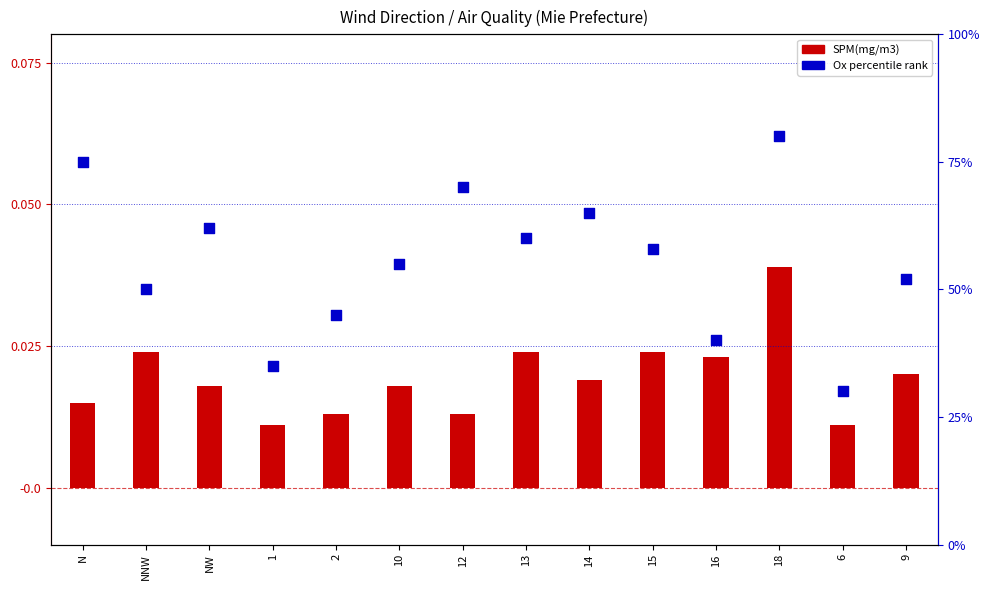

At how many categories does at least one series exceed 41?

11